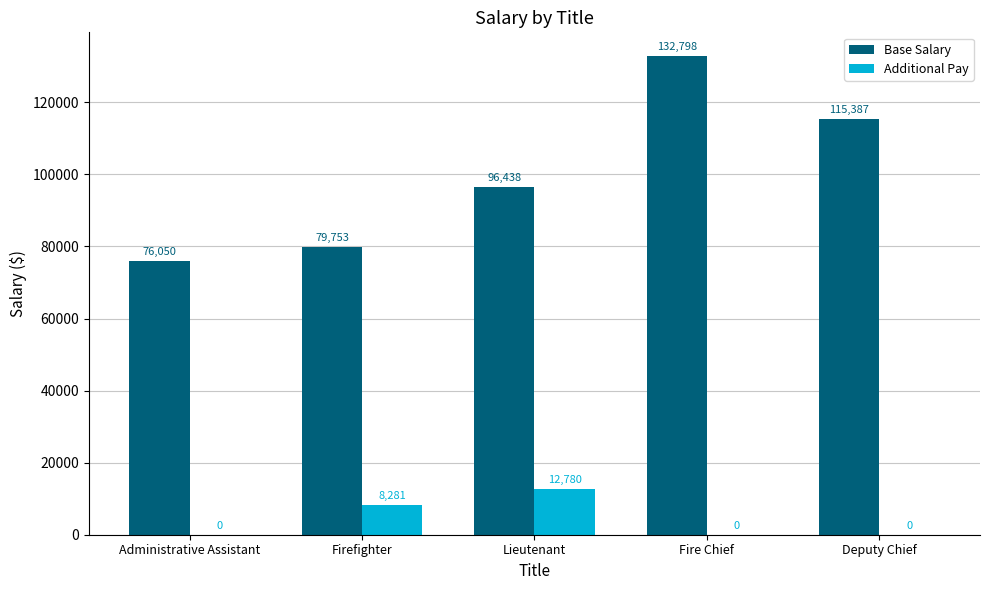

At which category is the sum across all series the highest?

Fire Chief